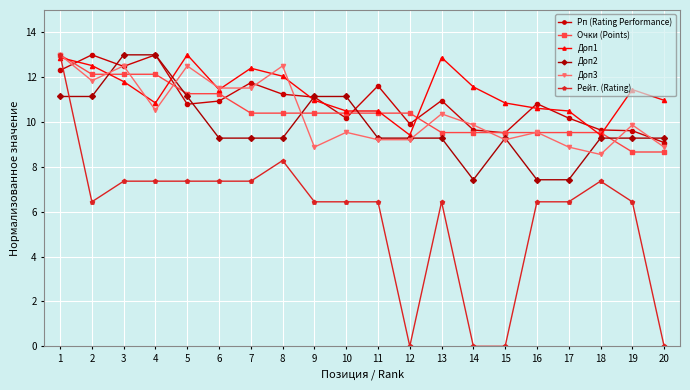

Is this an area chart (filled region under the line)?

No